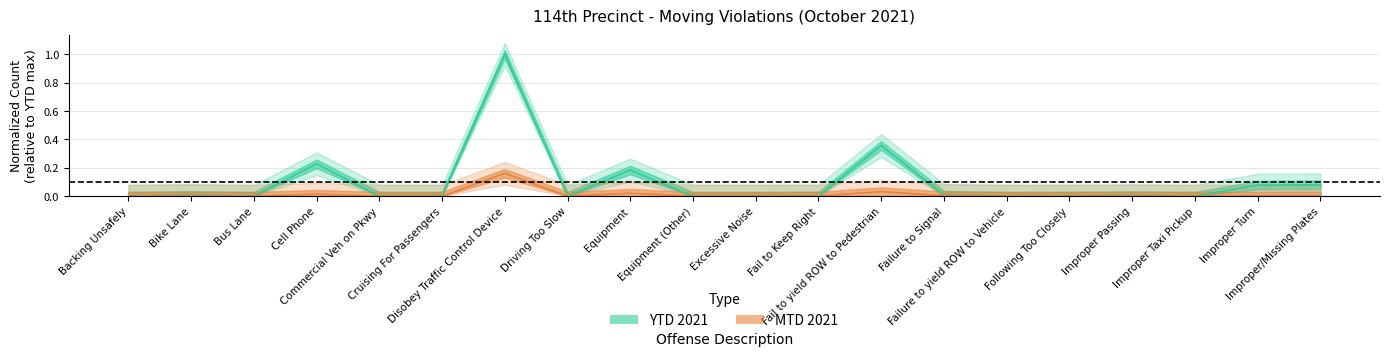

What is the label of the 13th point from the left?

Fail to yield ROW to Pedestrian